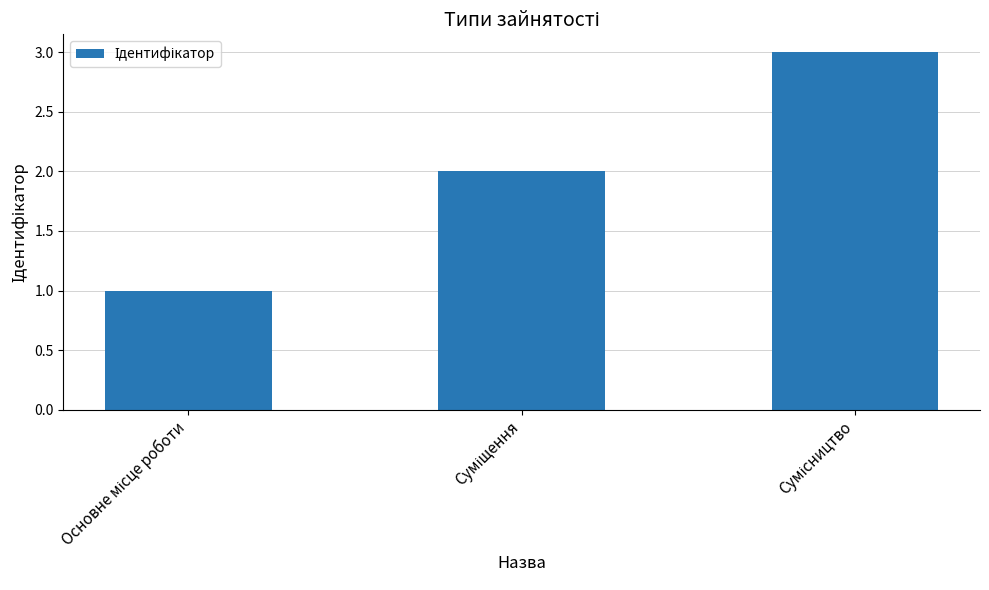

How many values are between 1 and 3?

3